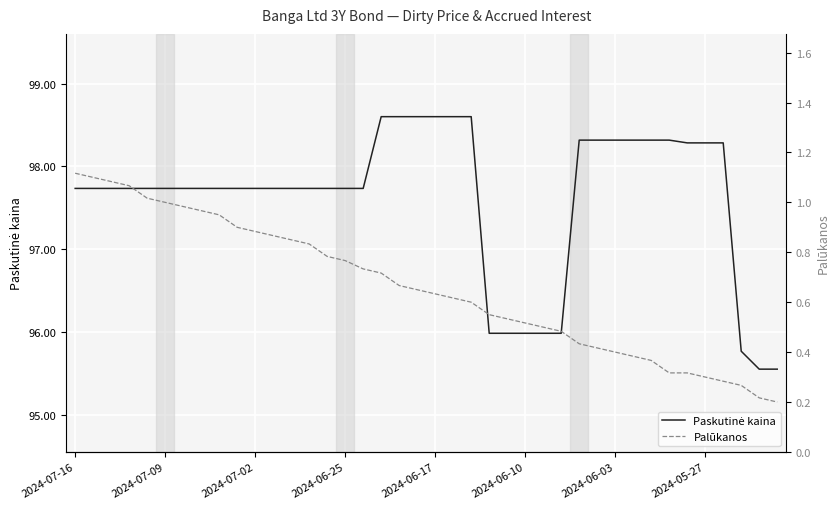

True or false: Palūkanos and Paskutinė kaina intersect in this chart.

False